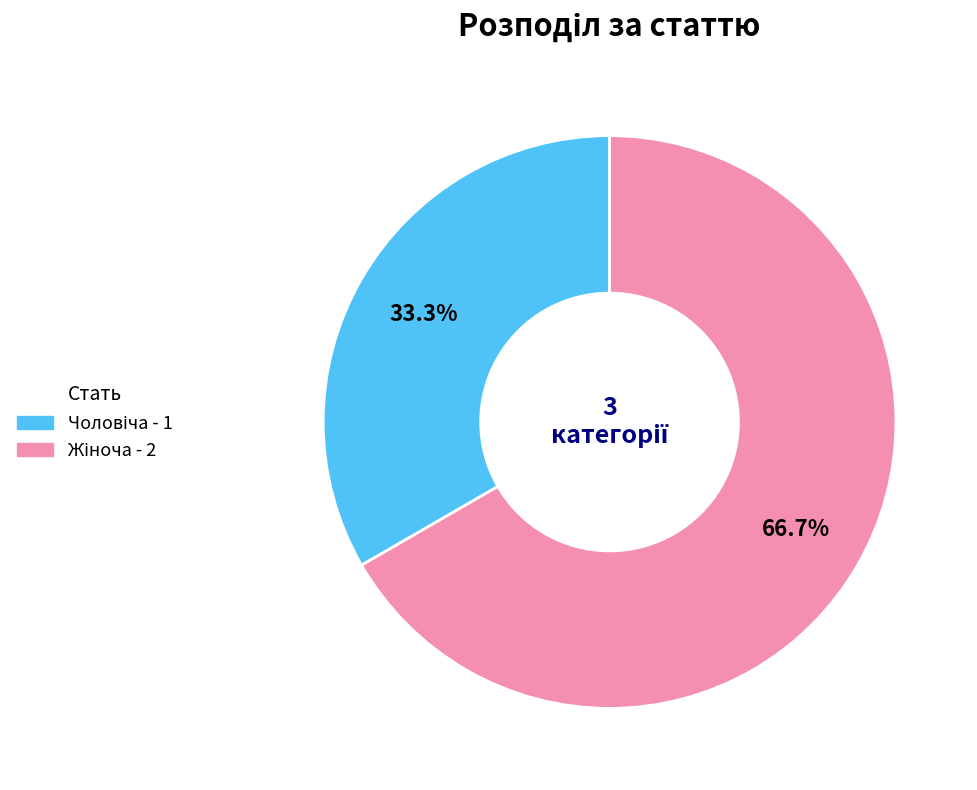

Is there a majority slice in this chart?

Yes